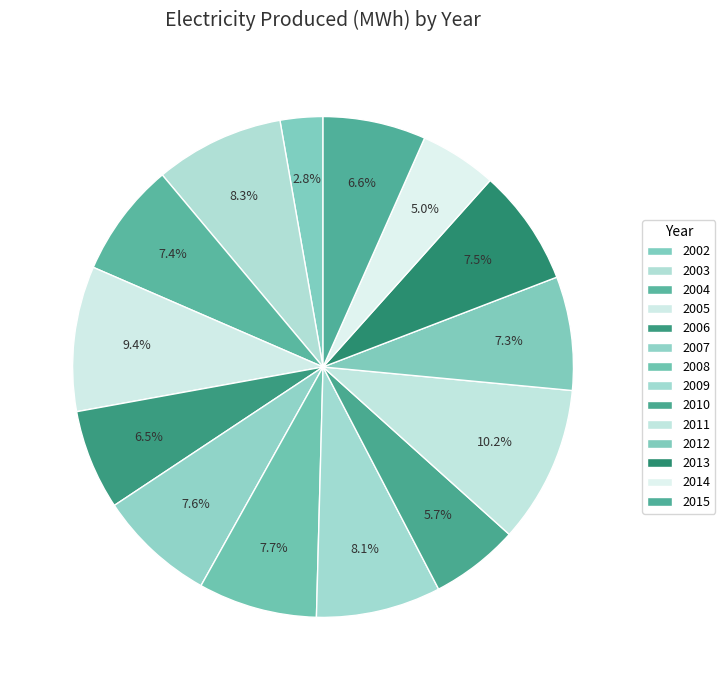

True or false: 2008 accounts for 8% of the total.

True